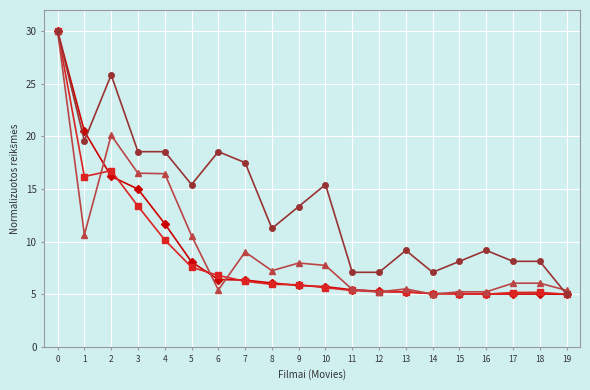

What is the smallest value displayed?

5.0